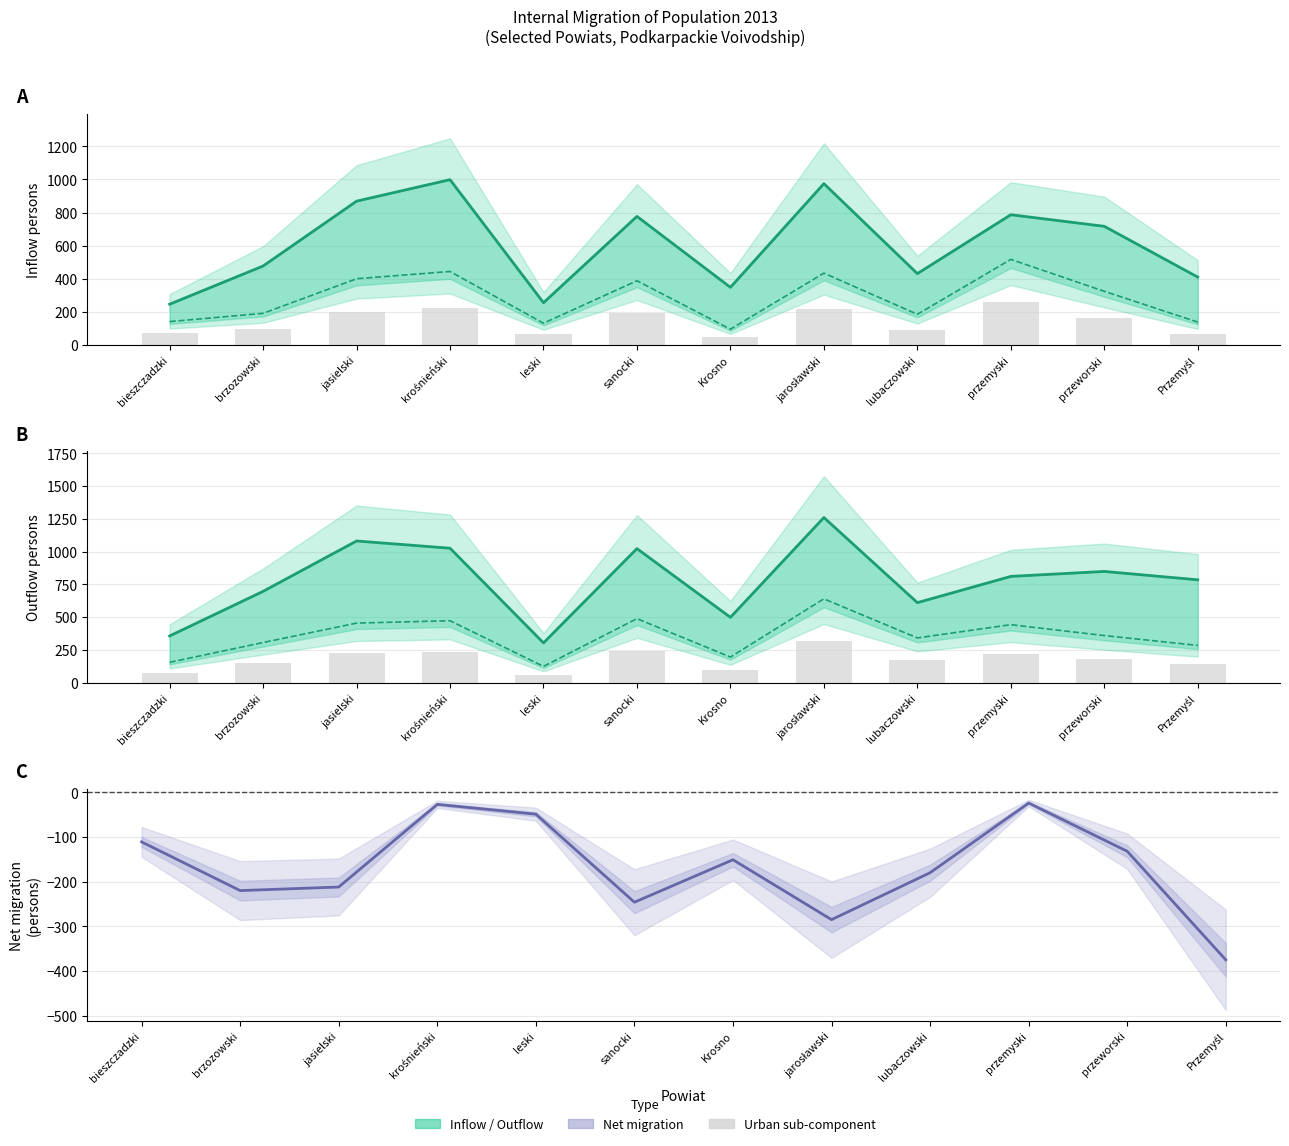

How many categories are shown in the chart?

12